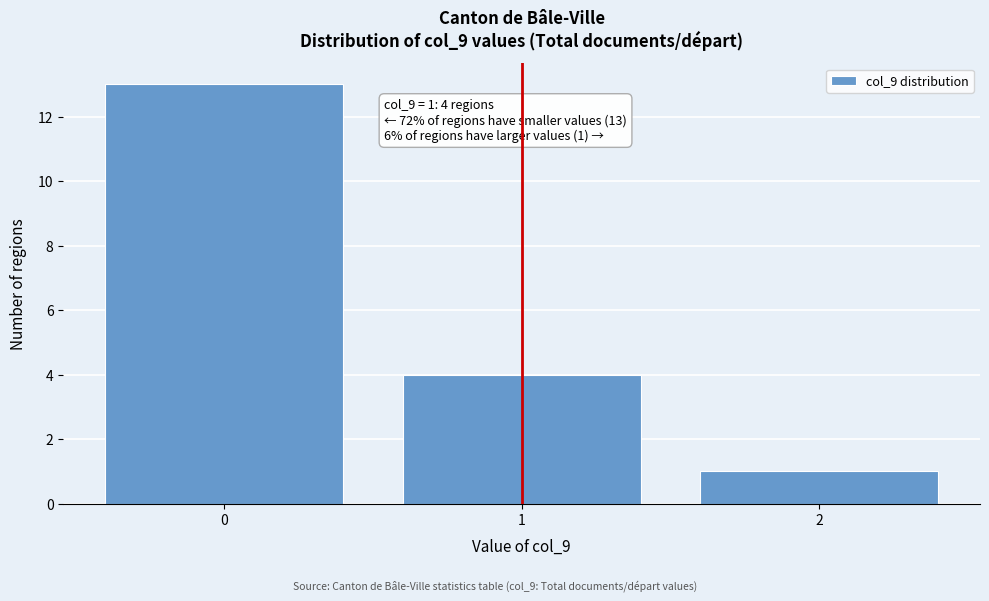

Reading left to right, list all the values displayed in this chart.

13	4	1